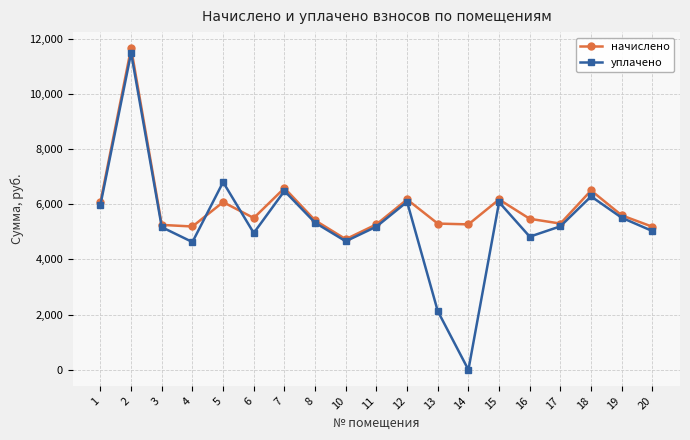

In начислено, how many points are lower than both neighbors (excluding endpoints)?

5